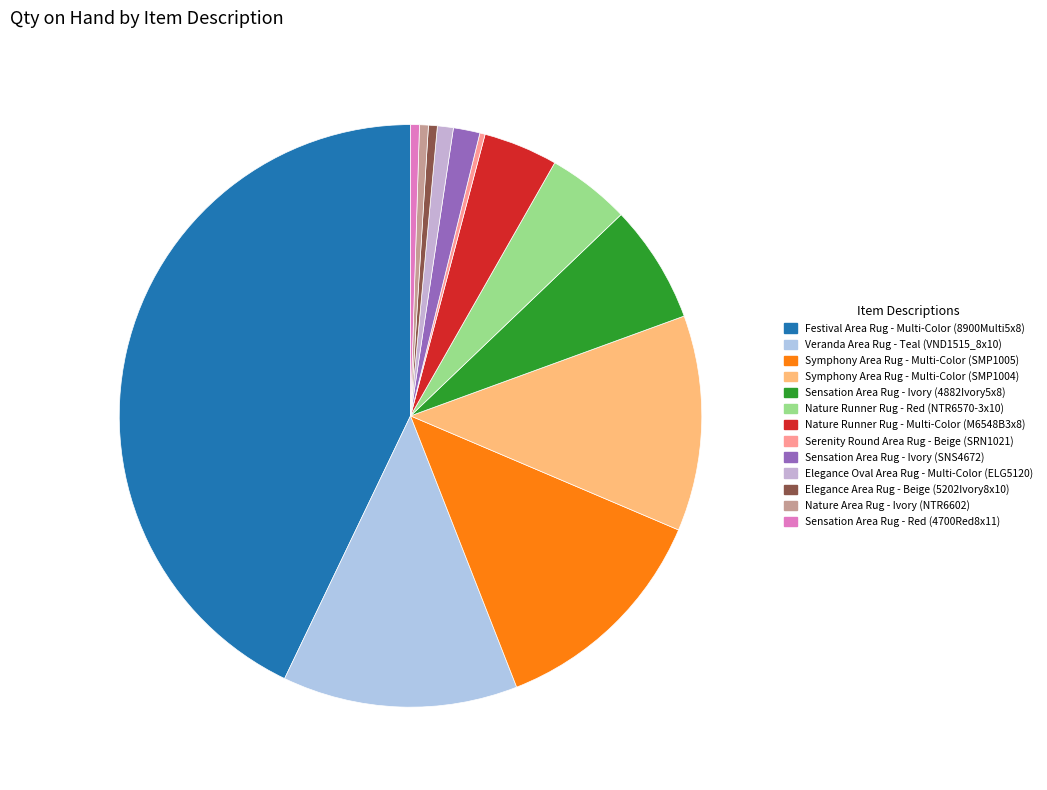

Which category has the smallest portion of the pie?

Serenity Round Area Rug - Beige (SRN1021)